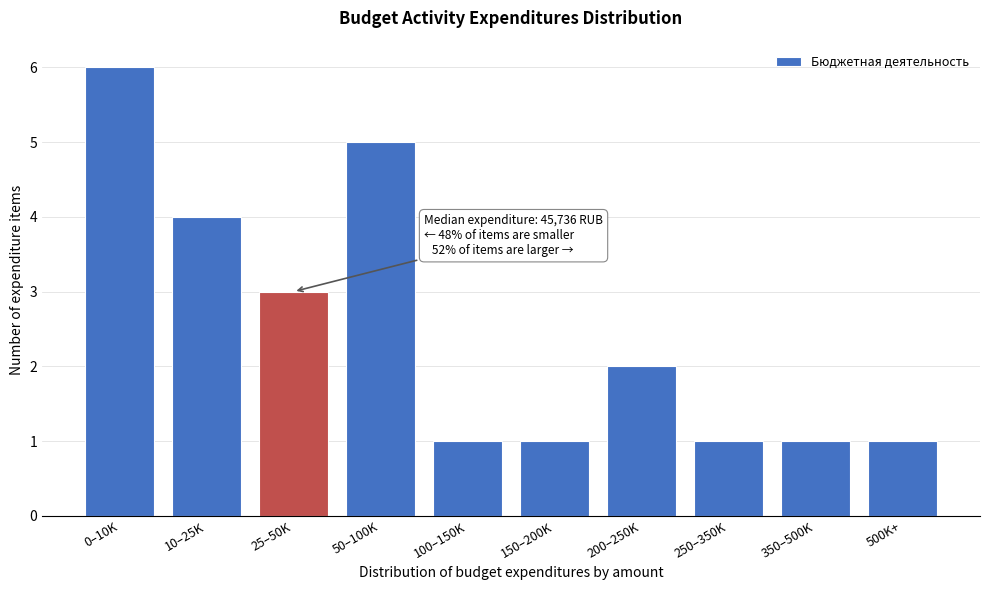

Reading left to right, extract all data points from this chart.

6	4	3	5	1	1	2	1	1	1